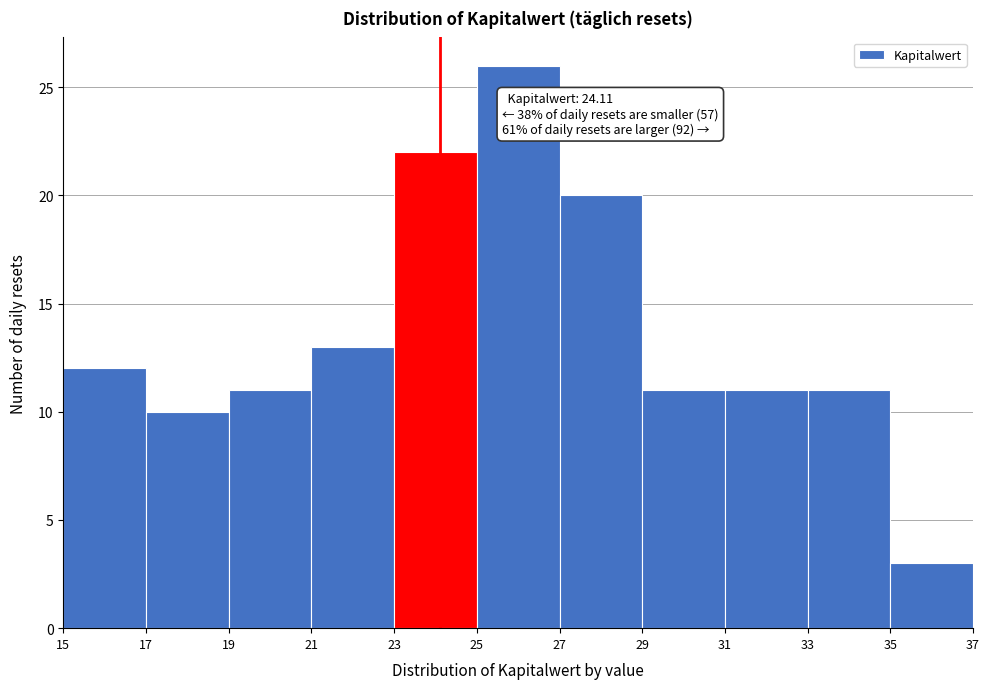

Over which range of the x-axis is the bar tallest?

25 to 27